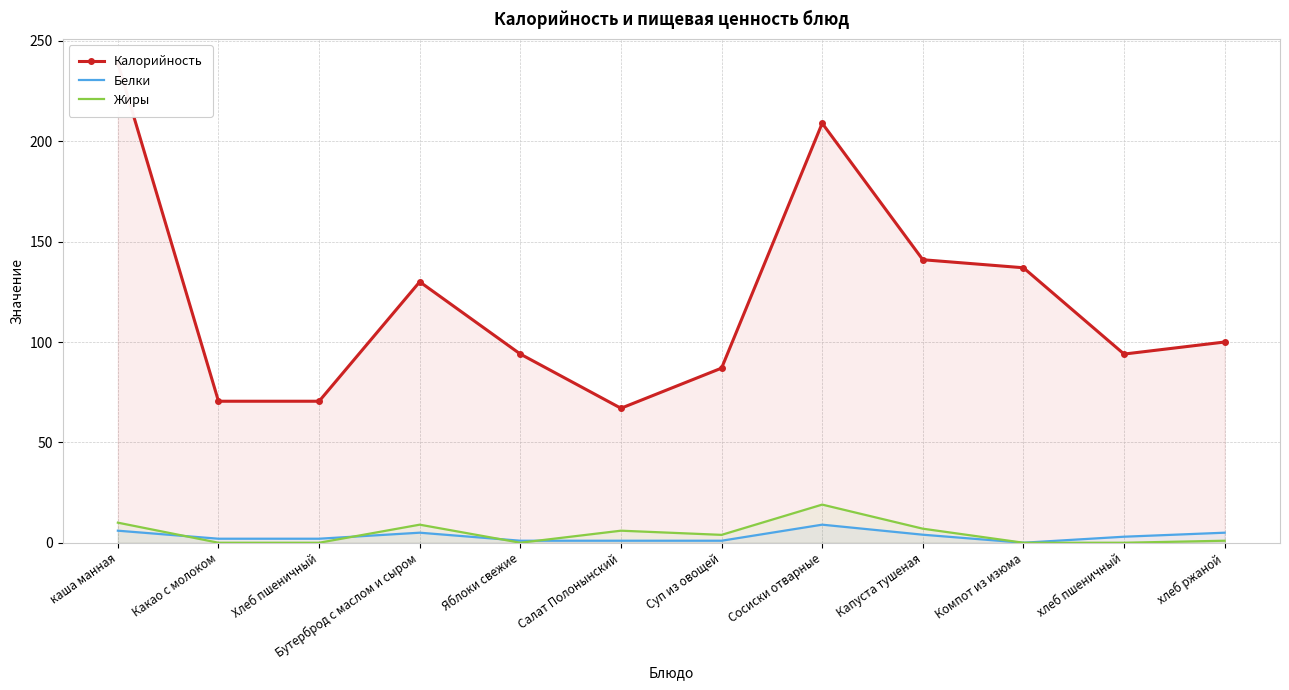

True or false: Белки has a value of 1.0 at Капуста тушеная.

False